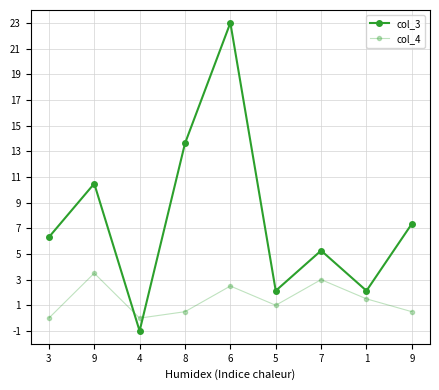

What is the difference between the maximum and minimum values in the col_3 series?

24.0